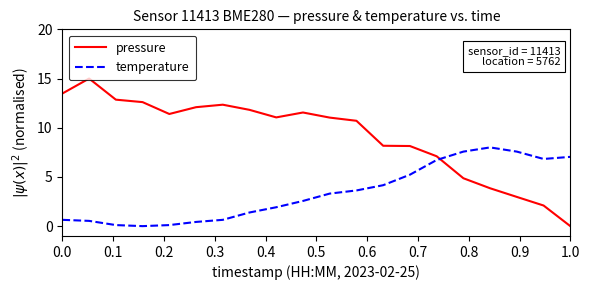

Which series has the largest total across all categories?

pressure